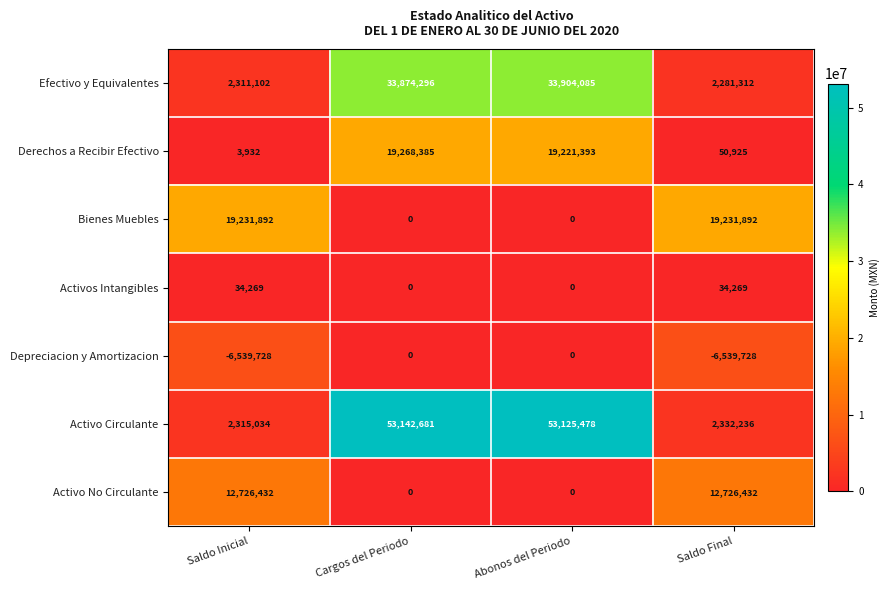

What is the sum of all Efectivo y Equivalentes values?

72370795